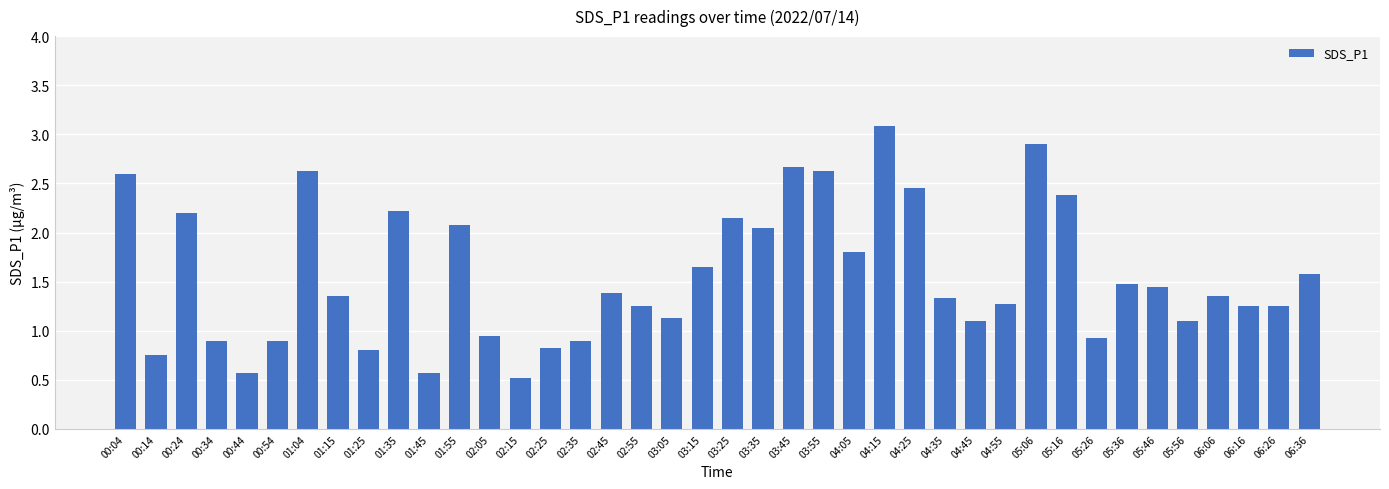

How many series are shown in this chart?

1